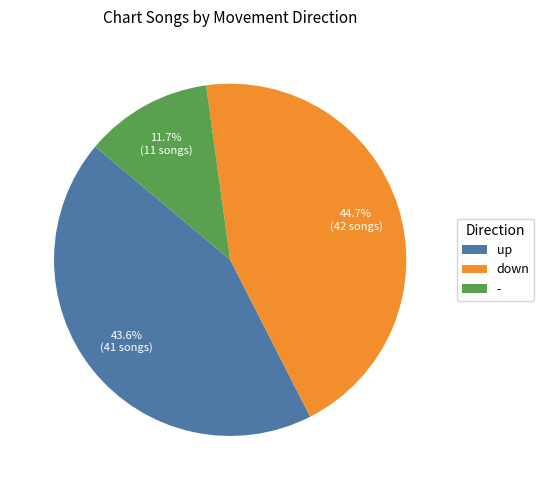

What is the largest slice in the pie chart?

down